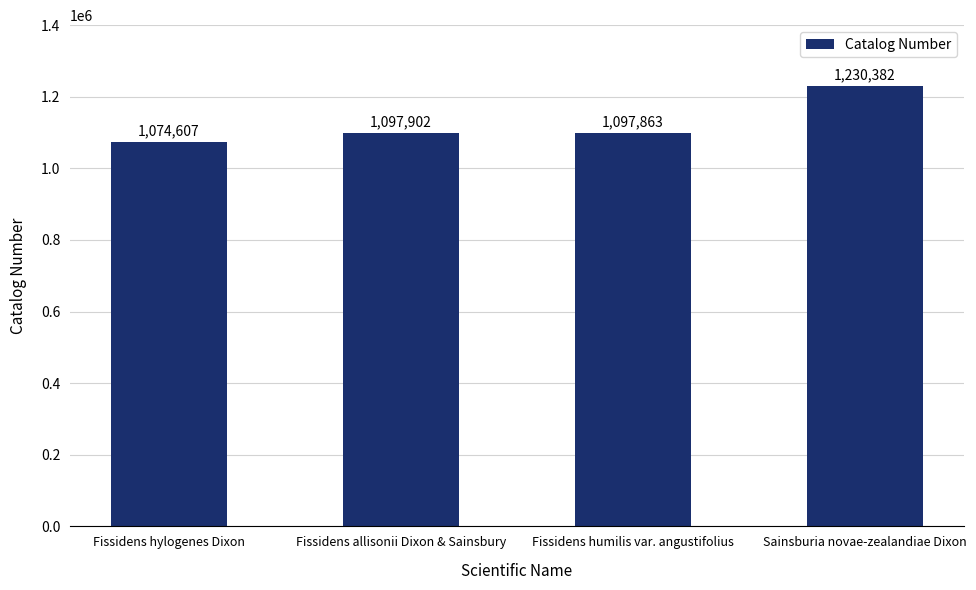

Count the number of categories in the chart.

4